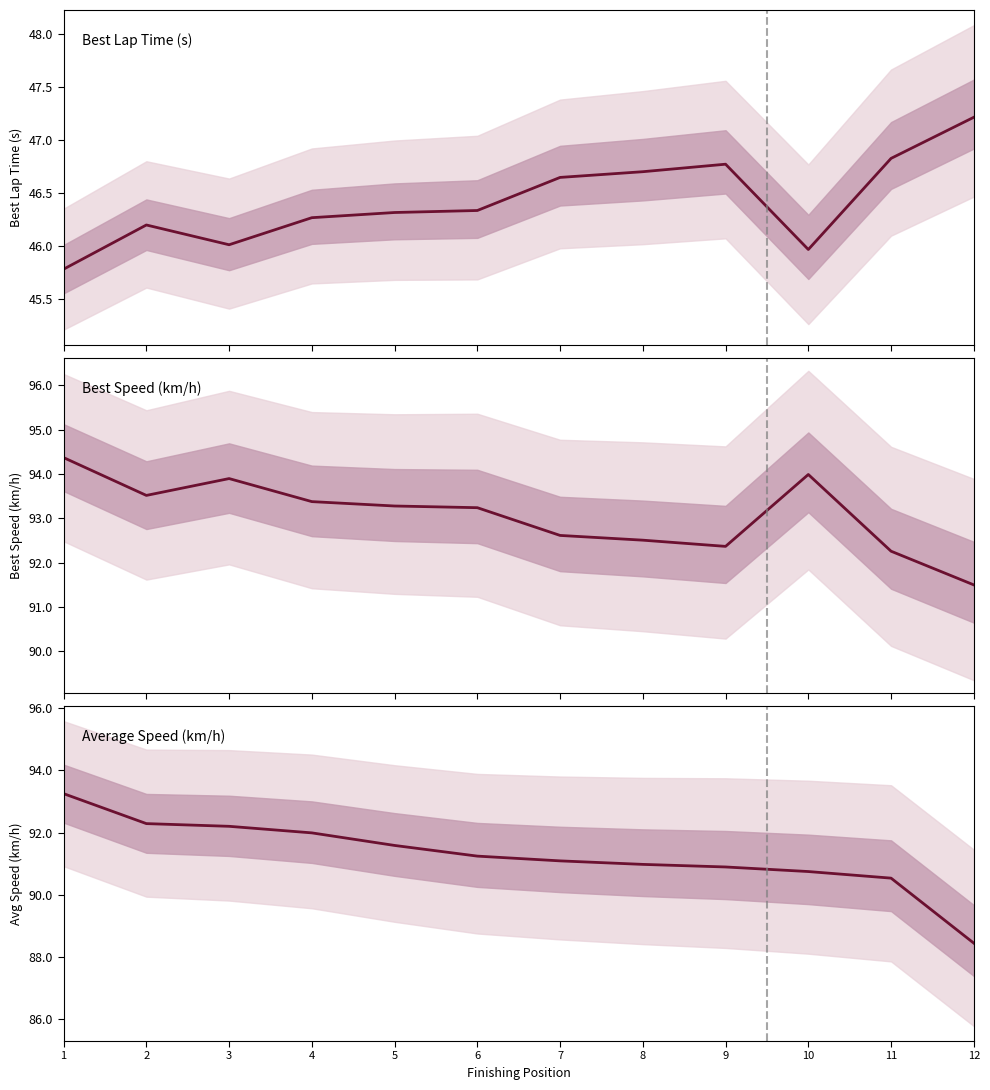

At which category does Best Lap Time (s) reach its first local valley?

3